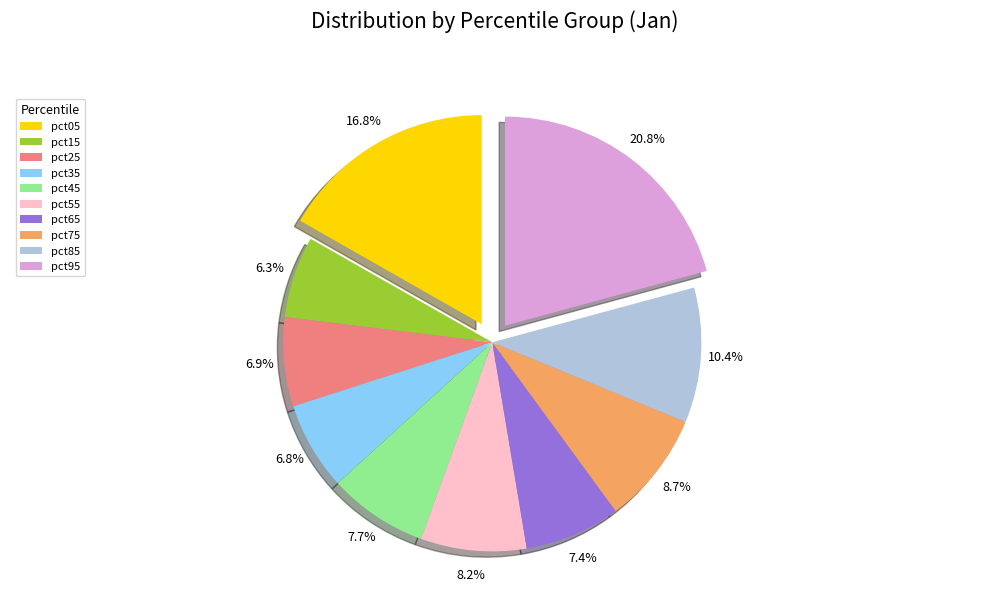

To the nearest percent, what is the average slice percentage?

10%